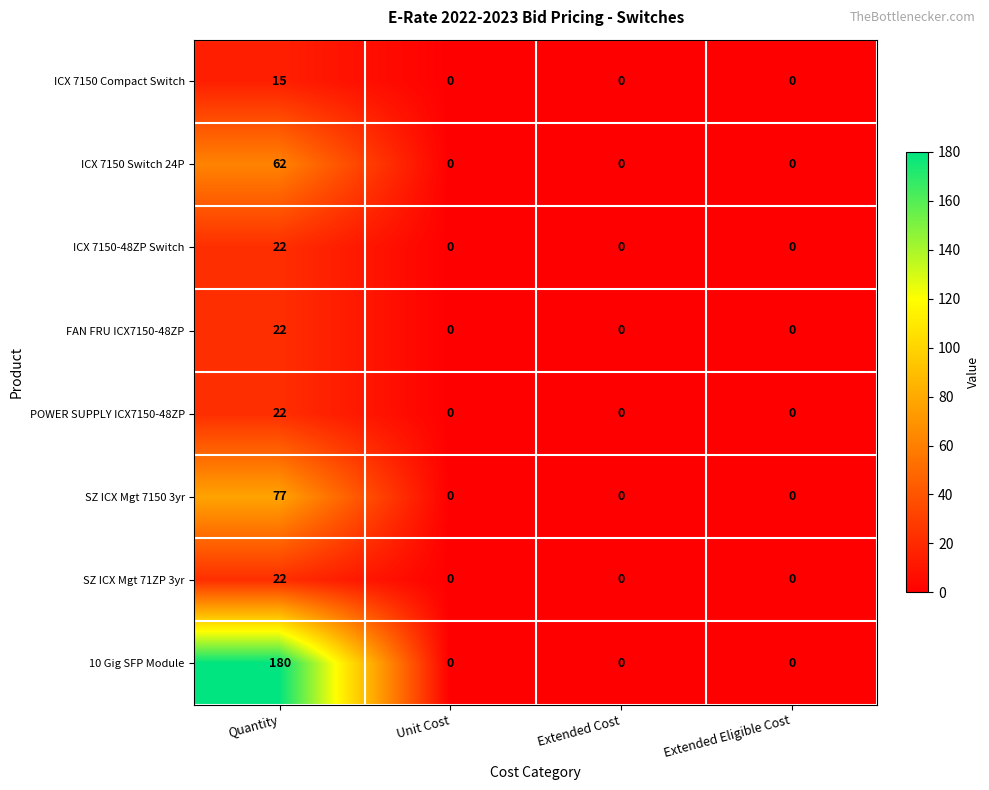

What is the sum of the ICX 7150 Compact Switch values at Quantity and Extended Cost?

15